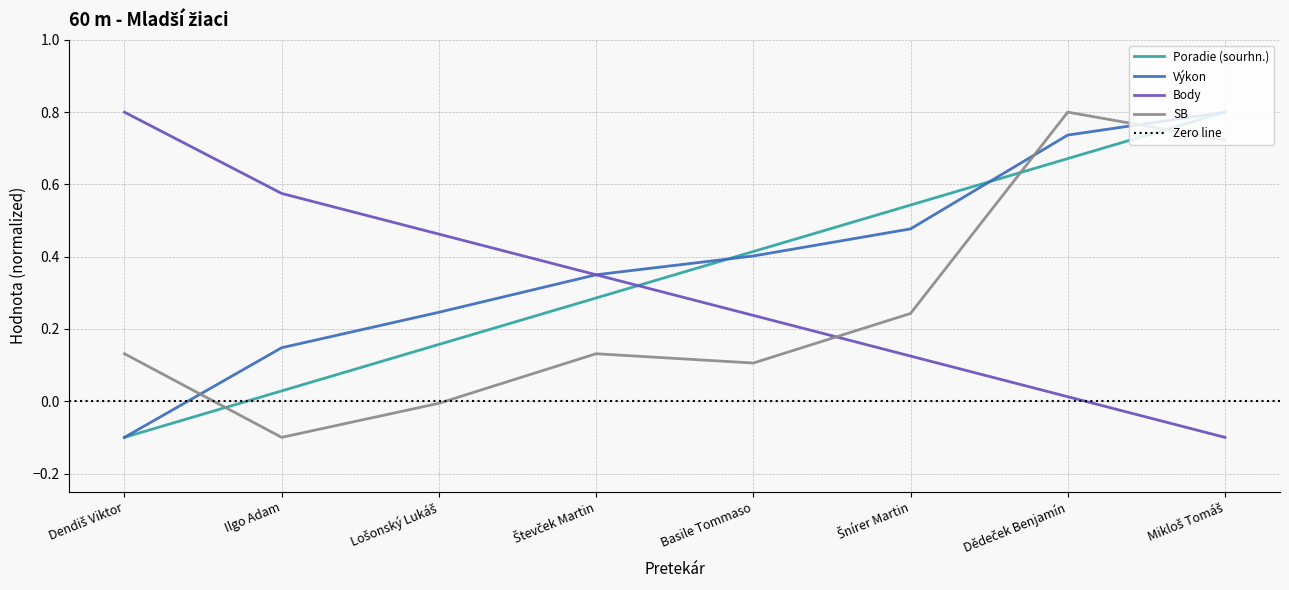

Does the chart display data point markers on the line(s)?

No